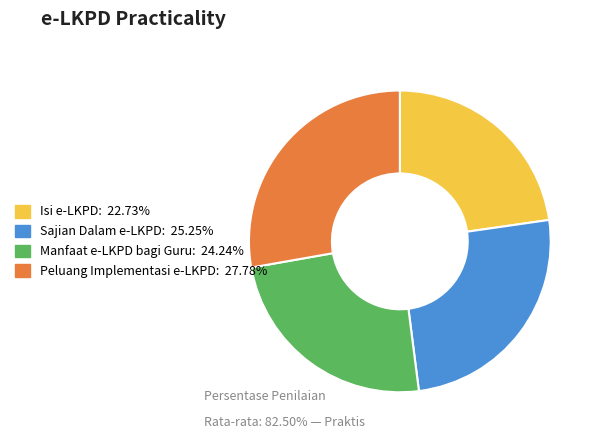

Which has a higher value, Isi e-LKPD or Manfaat e-LKPD bagi Guru?

Manfaat e-LKPD bagi Guru